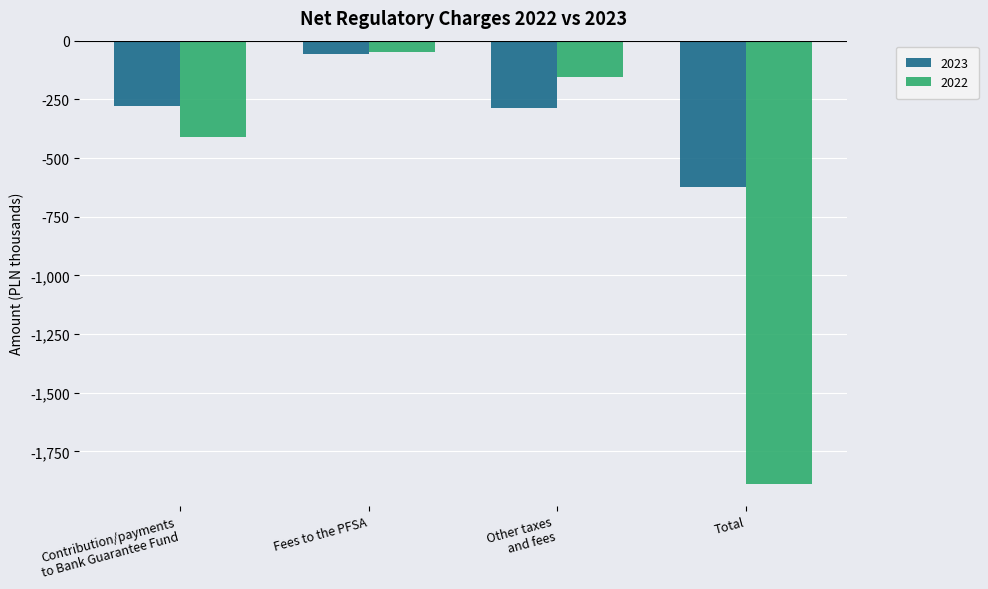

Which series has the largest range (max minus min)?

2022